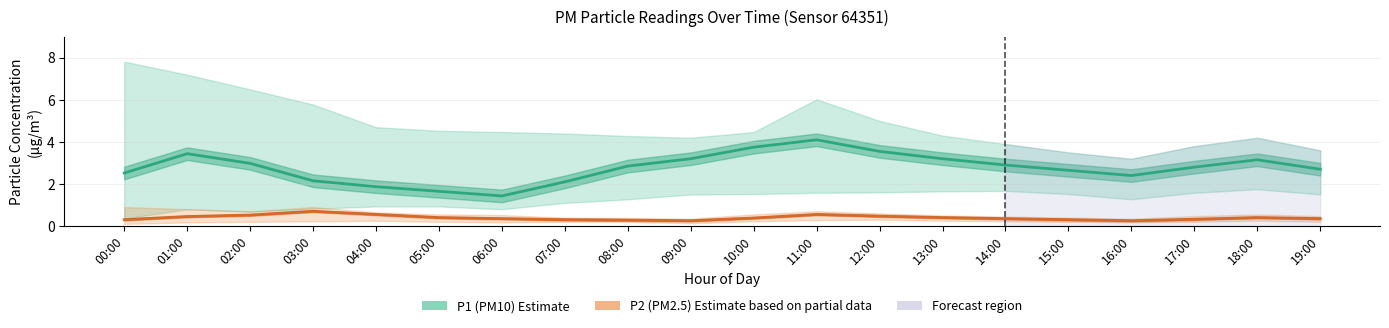

How many distinct data groups are displayed?

2